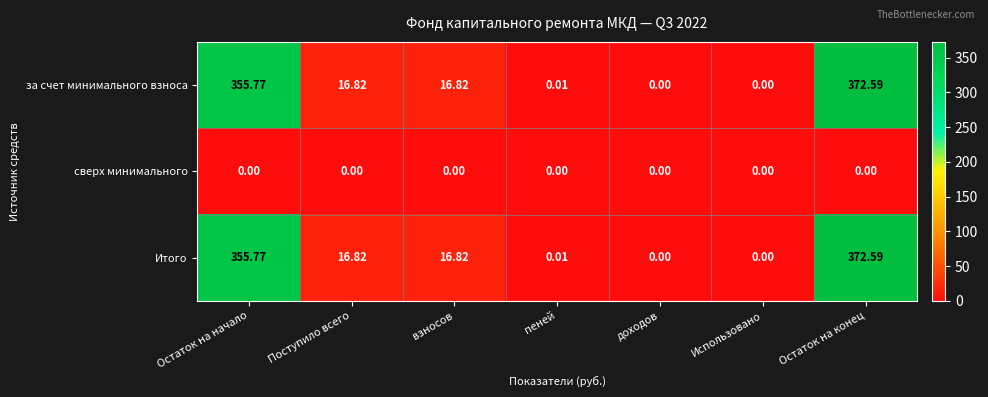

At which label does Итого first exceed 16?

Остаток на начало